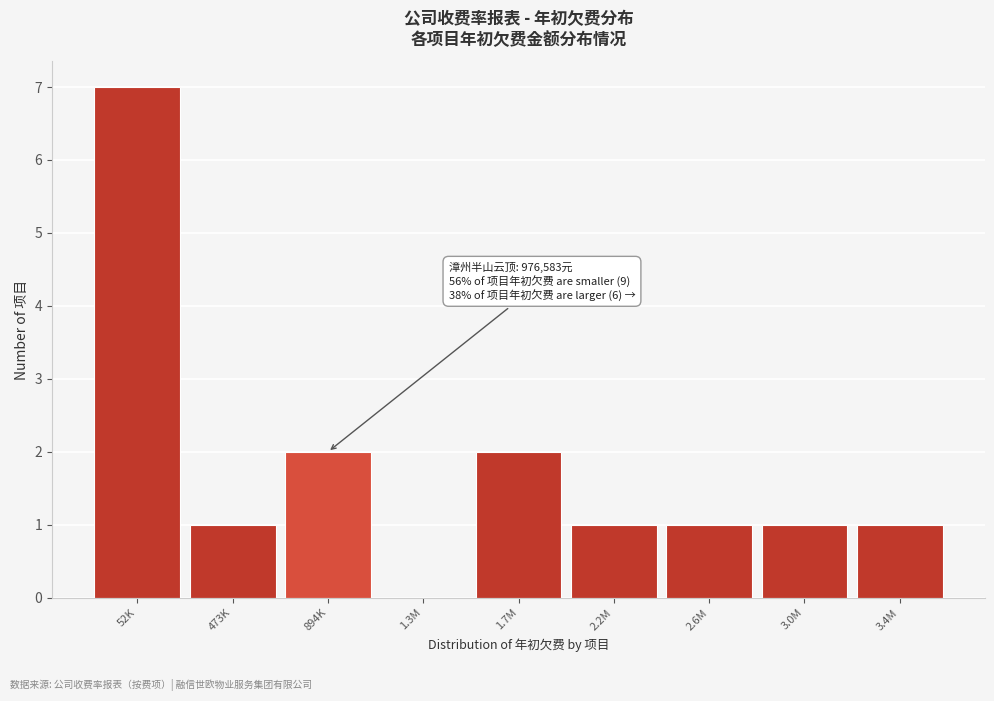

Reading left to right, what are all the values shown in this chart?

52K=7	473K=1	894K=2	1.3M=0	1.7M=2	2.2M=1	2.6M=1	3.0M=1	3.4M=1